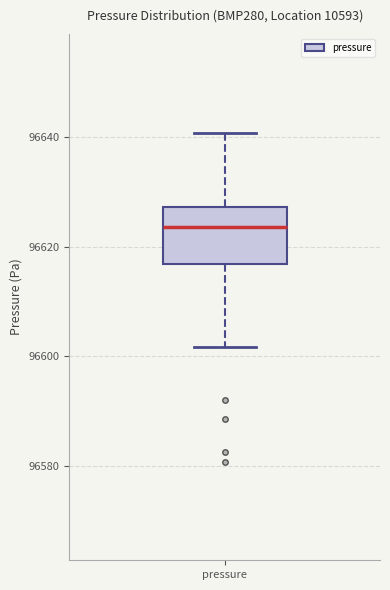

Transcribe this box plot: give where the median line is, the range the box spans, and where the two whiskers end, as read against the y-axis. The values are not printed on the chart, so give them approximately, as read against the axis.

median 96624, box 96616 to 96628, whiskers 96602 to 96640